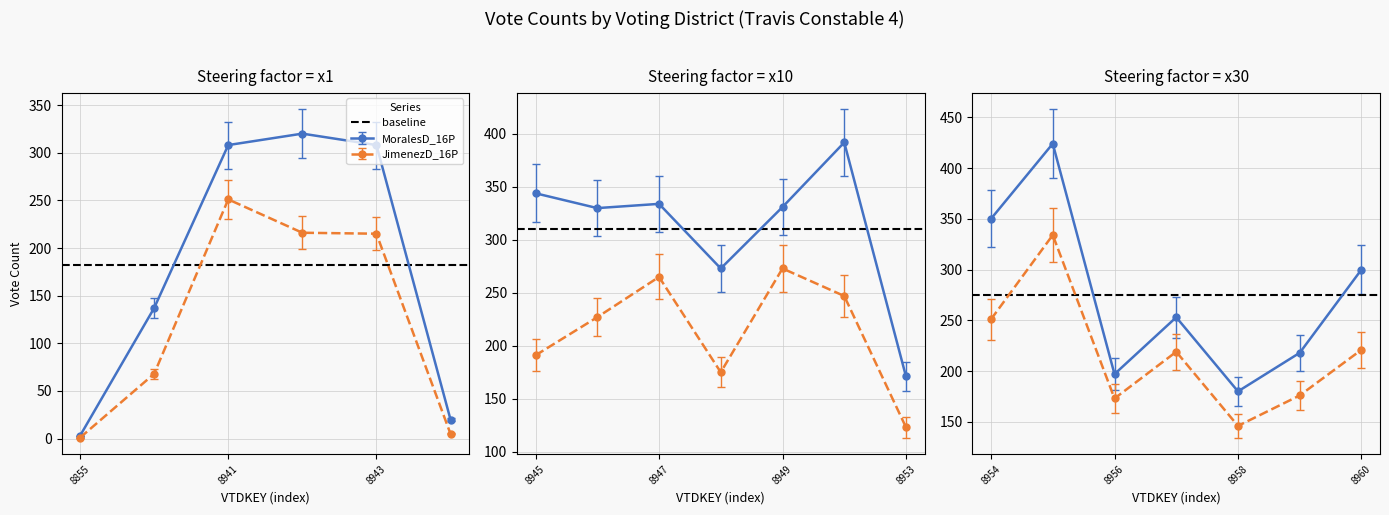

Between 8855 and 8953, which is larger?

8953